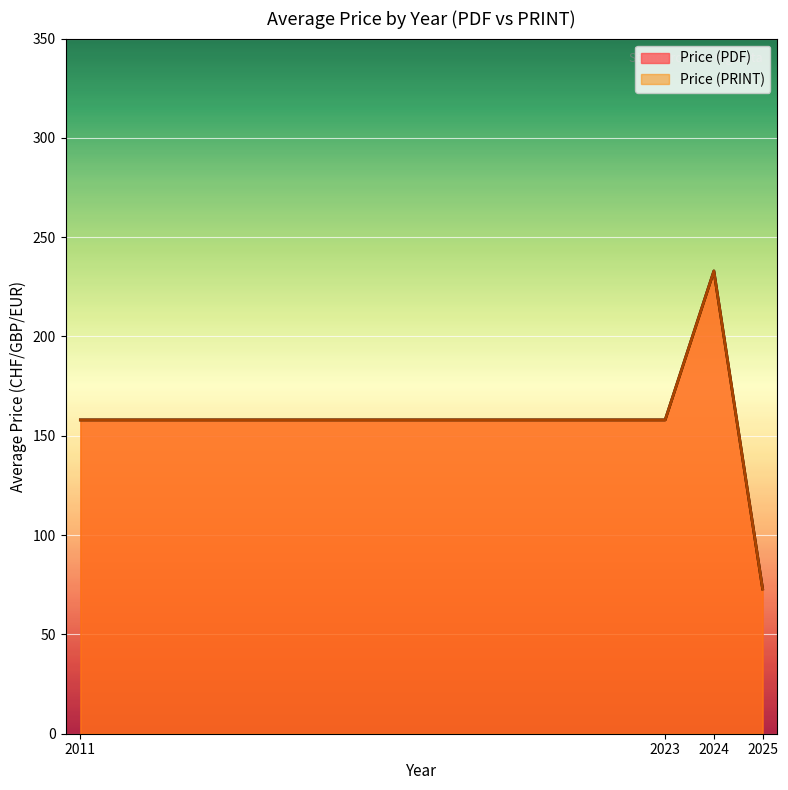

How many data points in Price (PRINT) are above 40?

17